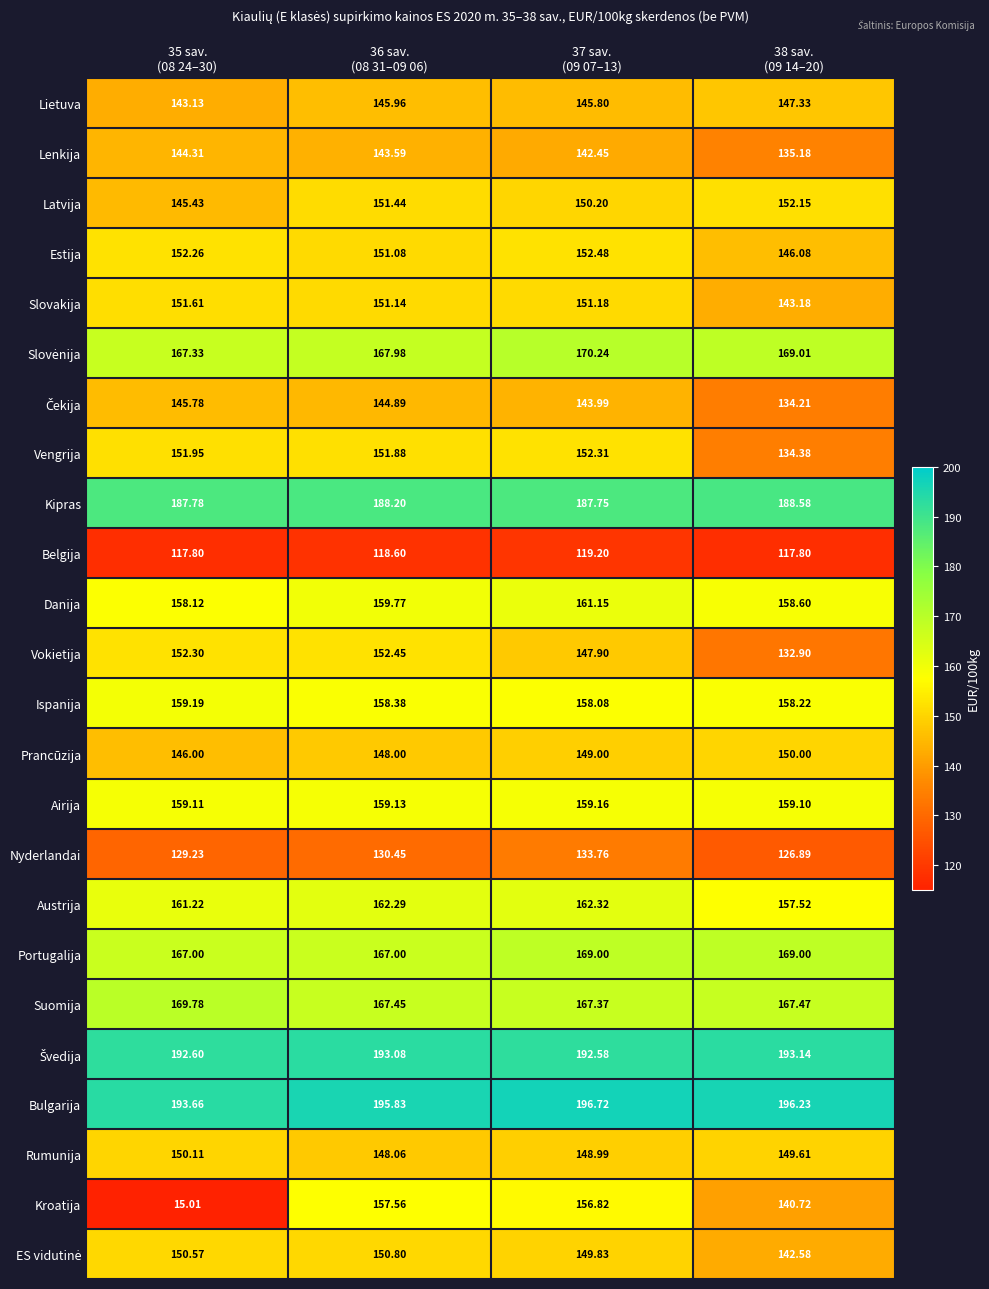

Which series has the largest range (max minus min)?

Kroatija